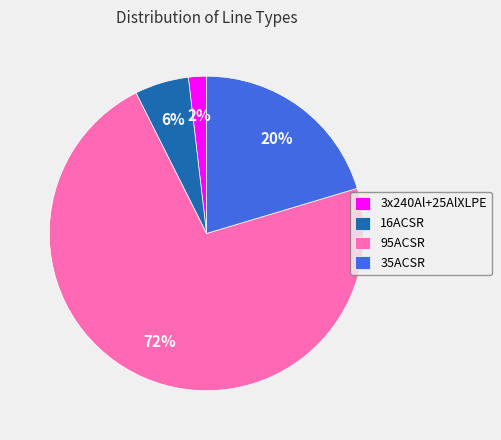

Count the number of slices in the pie.

4